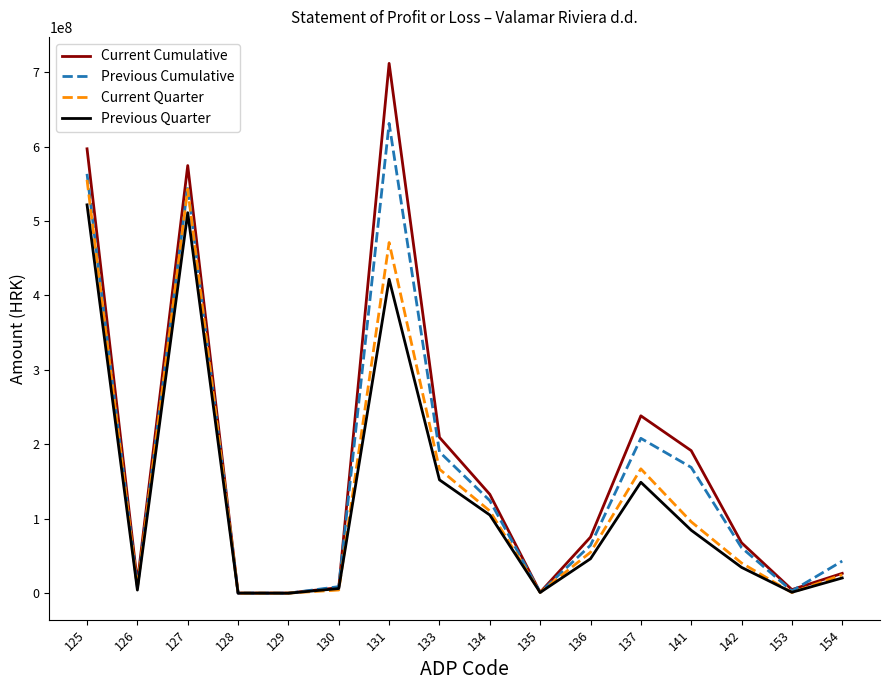

What is the maximum value for Previous Cumulative?

631197682